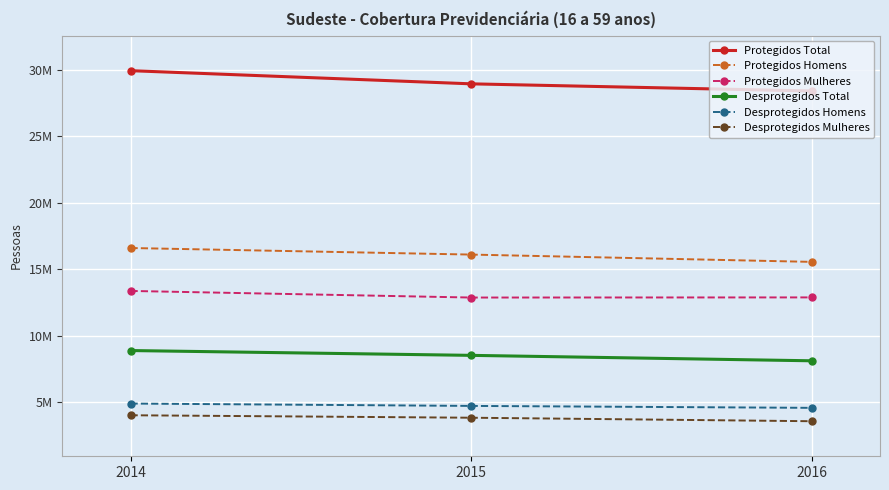

Which series changed the most between 2014 and 2016?

Protegidos Total